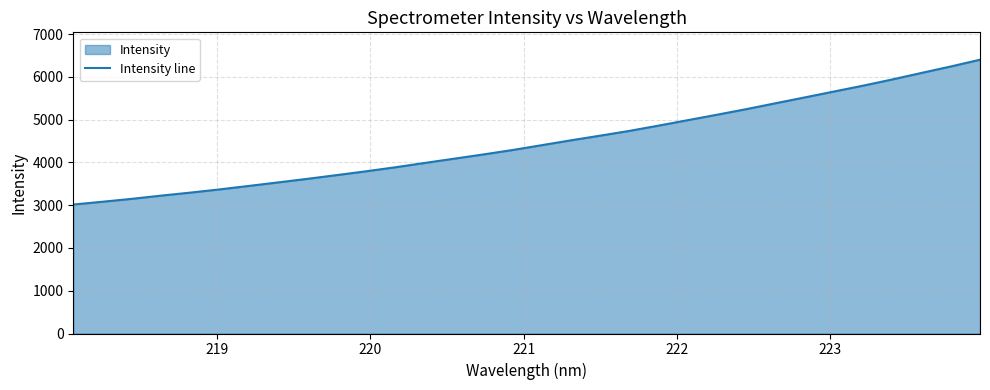

What is the difference between the maximum and minimum values?

3387.1